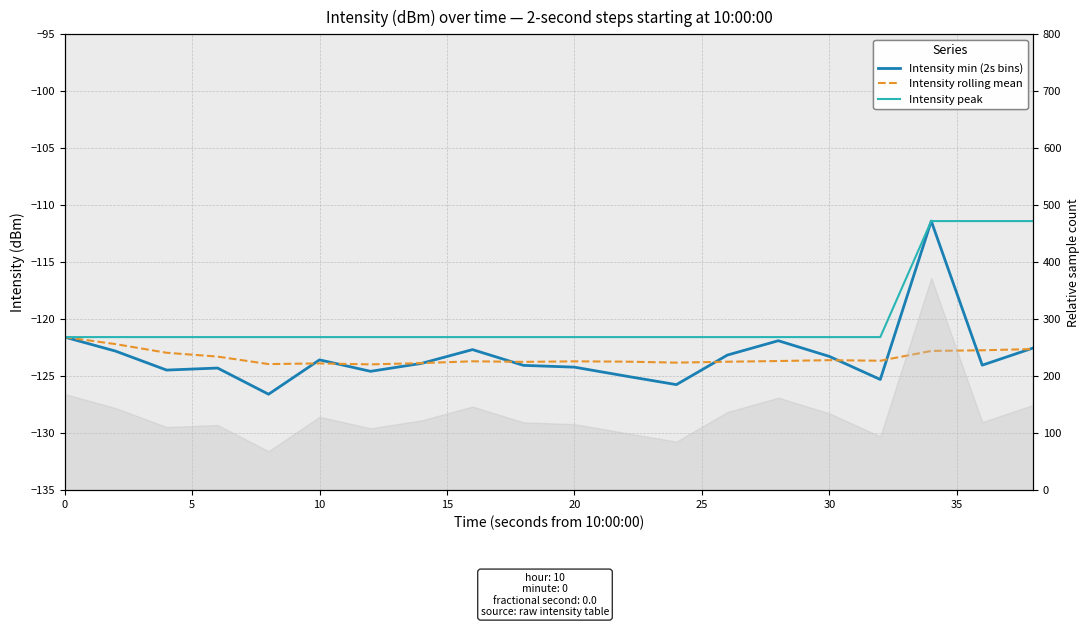

Is this an area chart (filled region under the line)?

No